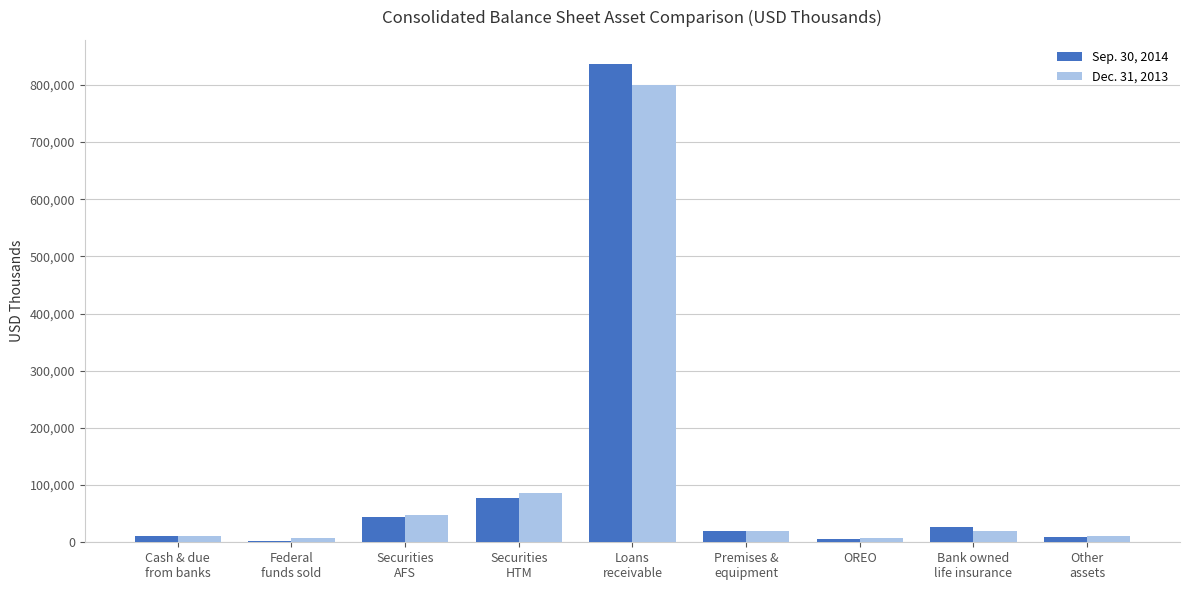

What is the greatest value displayed?

836980